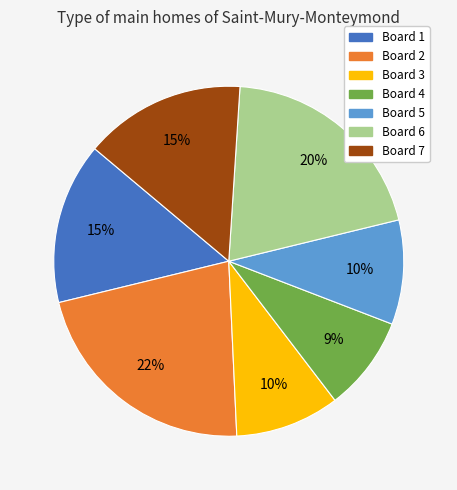

Between Board 1 and Board 5, which is larger?

Board 1